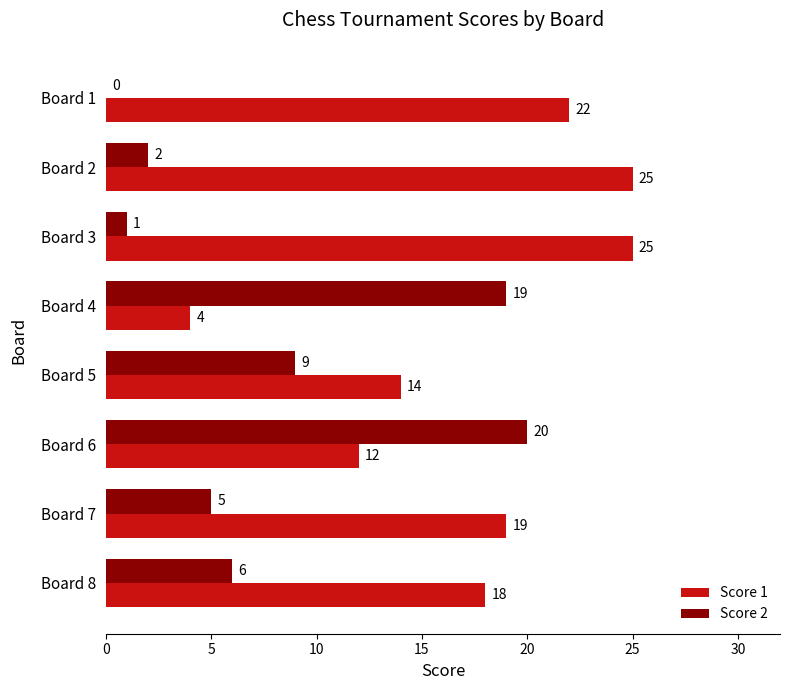

What is the greatest value displayed?

25